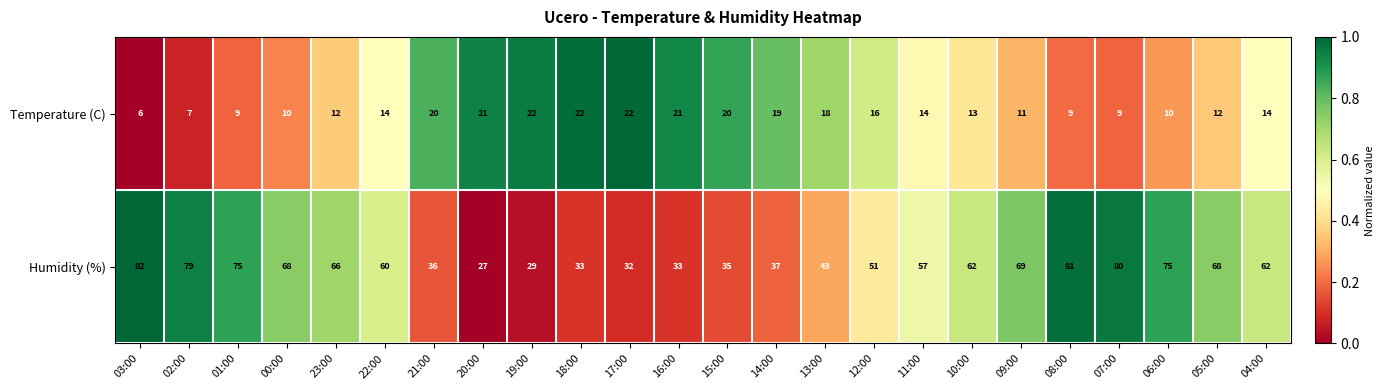

What is the approximate value of Temperature (C) at 15:00?

20